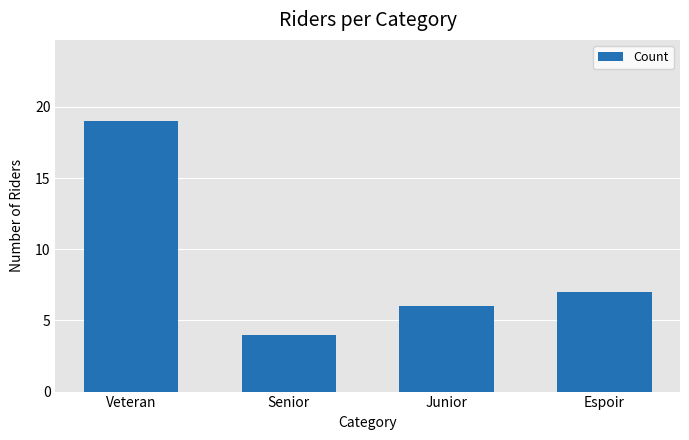

Which has a higher value, Espoir or Senior?

Espoir